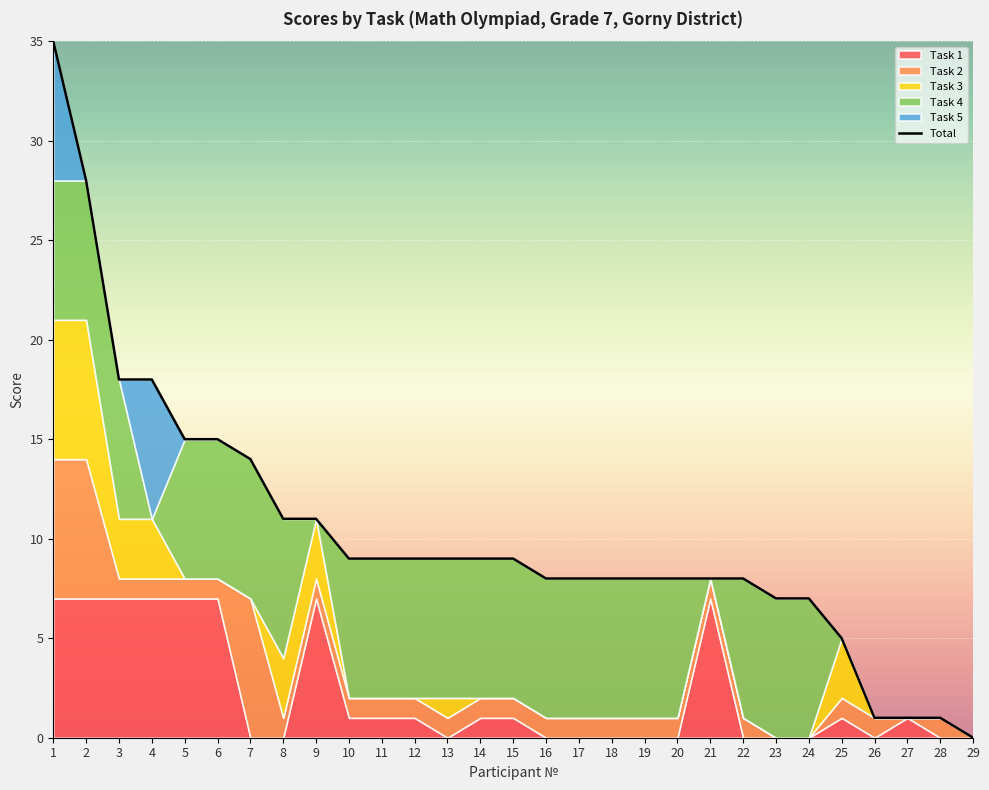

List the labels in order of value, smallest first.

29, 26, 27, 28, 25, 23, 24, 16, 17, 18, 19, 20, 21, 22, 10, 11, 12, 13, 14, 15, 8, 9, 7, 5, 6, 3, 4, 2, 1